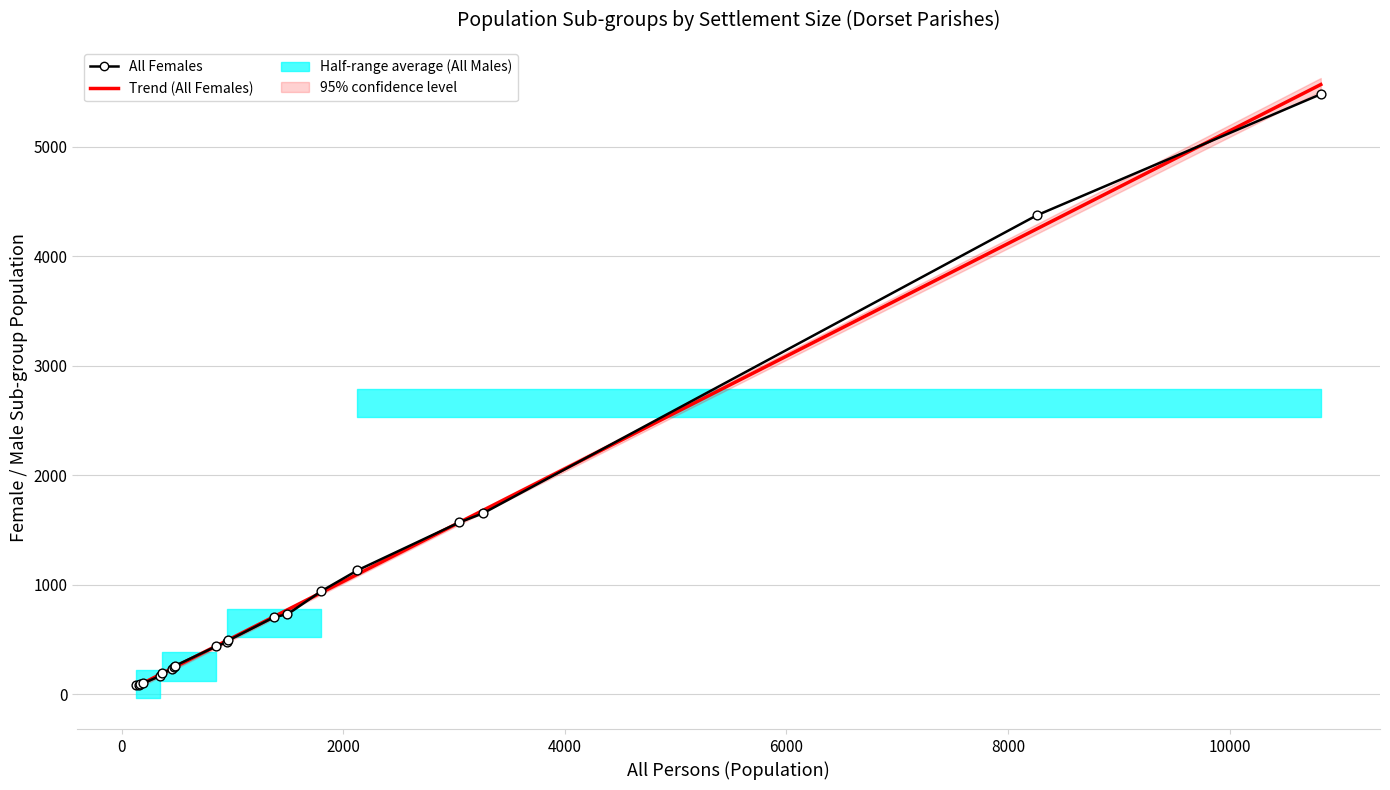

Is the value of Trend (All Females) at 11 greater than the value of All Females at 14?

No